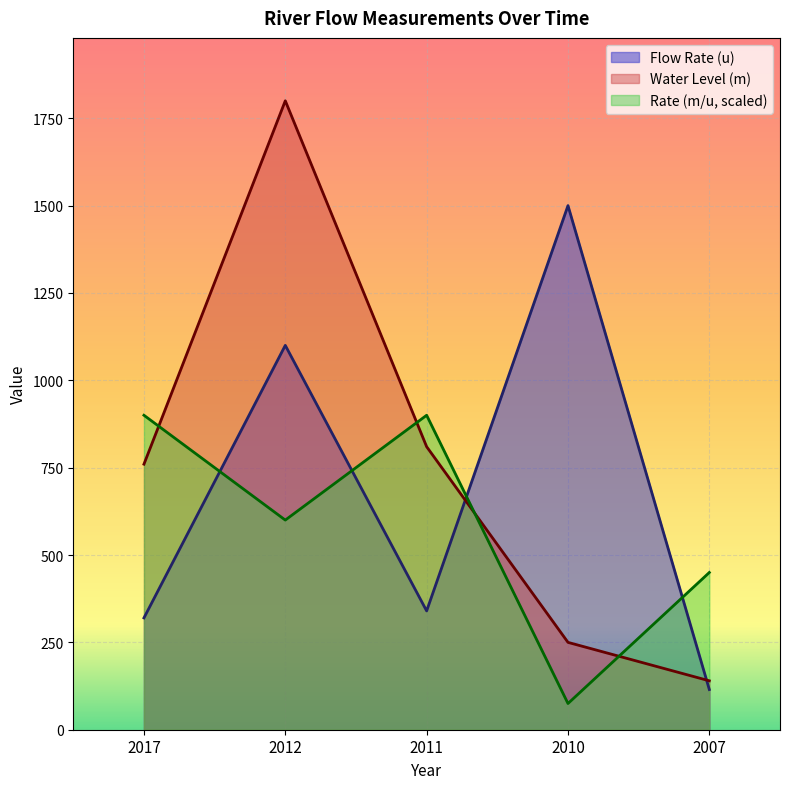

How many values in the Flow Rate (u) series are below 340?

2